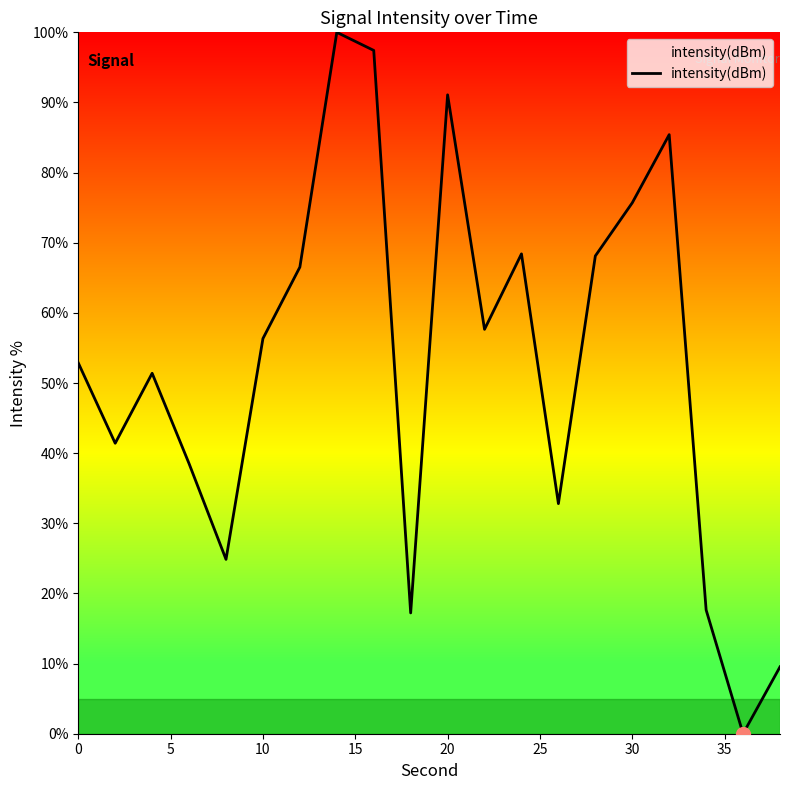

What is the difference between the maximum and minimum values?

100.0